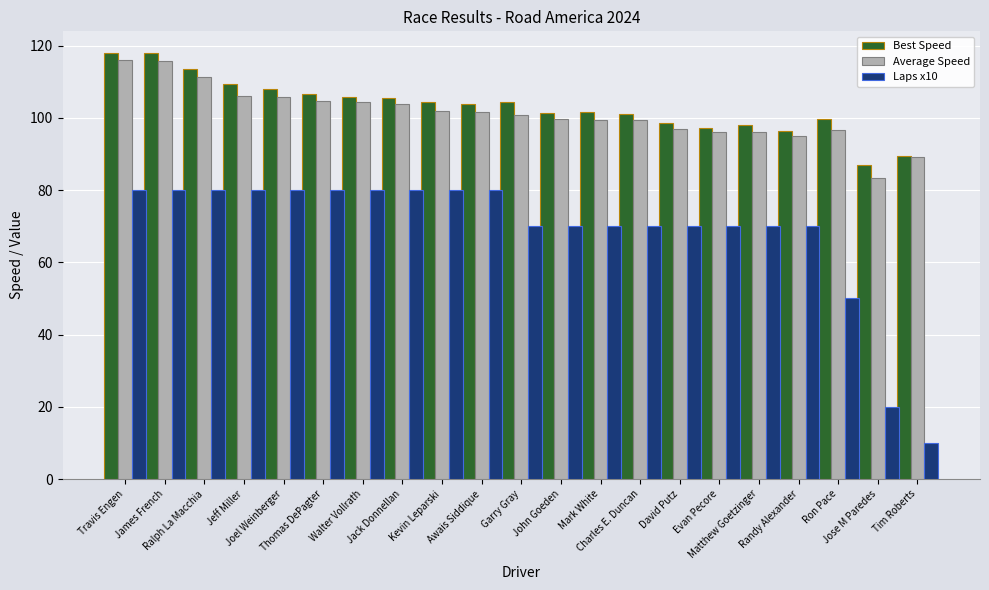

What is the label of the 20th bar from the right?

James French